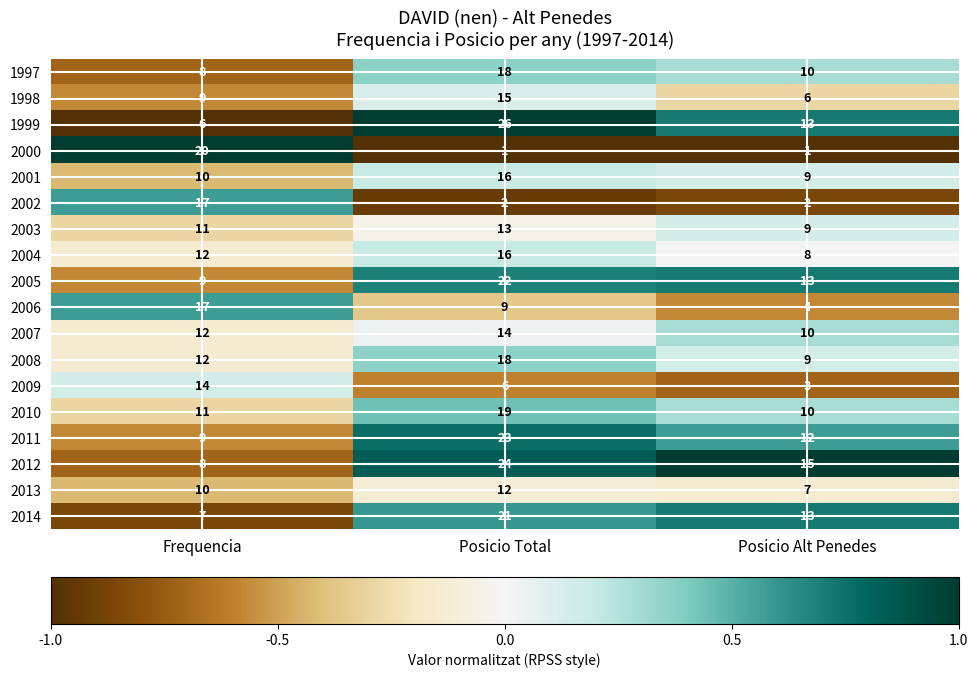

What is the difference between the maximum and minimum values in the 2005 series?

13